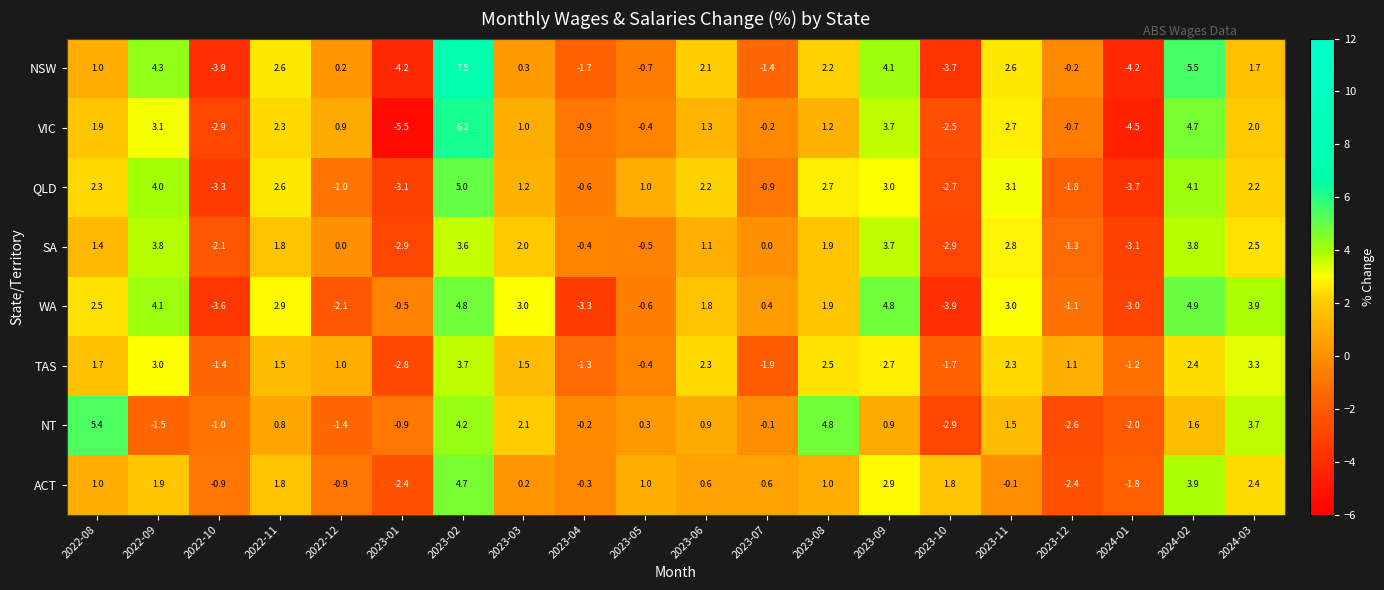

Count the number of categories in the chart.

20